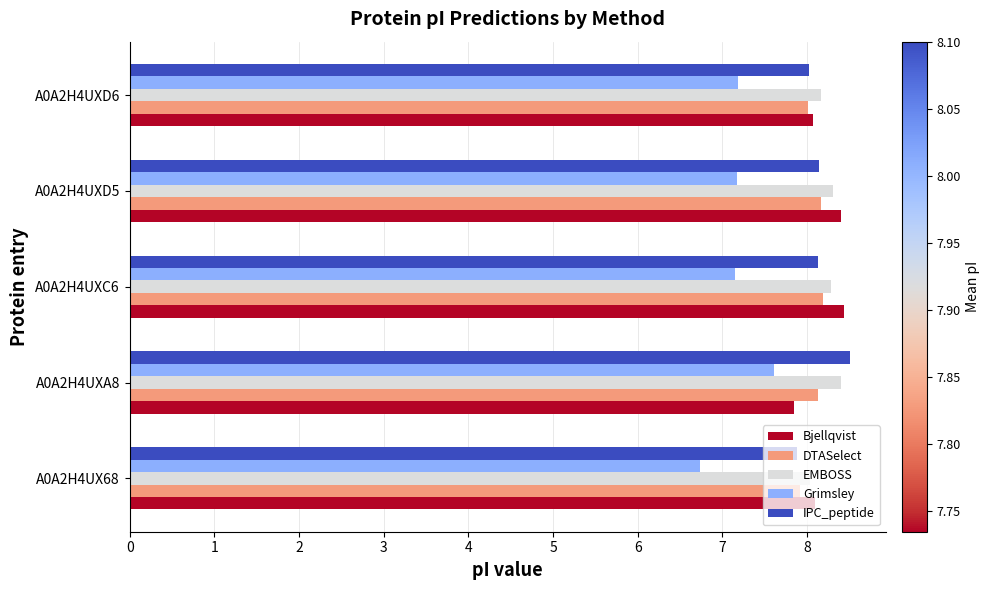

What value does the DTASelect series have at A0A2H4UXC6?

8.2